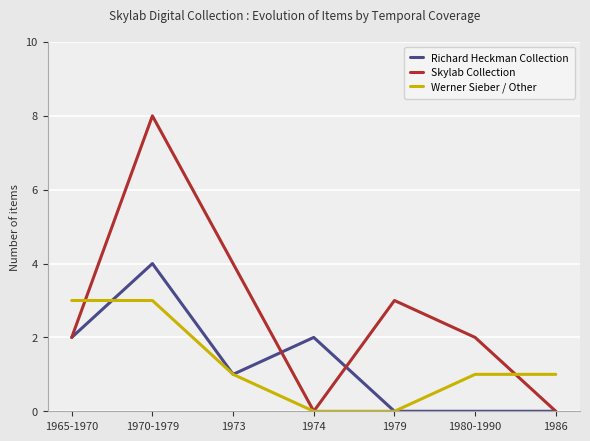

What is the difference between the maximum and minimum values in the Skylab Collection series?

8